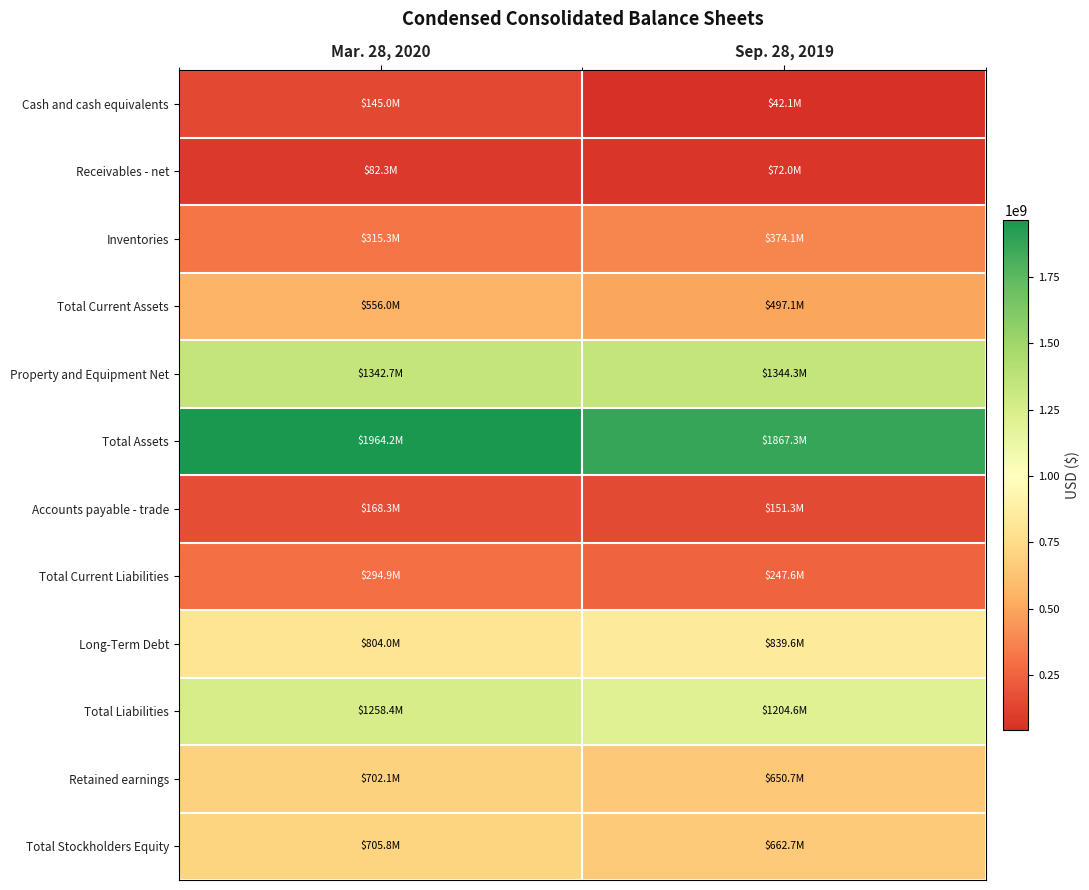

List the series in order of their peak value, highest first.

Total Assets, Property and Equipment Net, Total Liabilities, Long-Term Debt, Total Stockholders Equity, Retained earnings, Total Current Assets, Inventories, Total Current Liabilities, Accounts payable - trade, Cash and cash equivalents, Receivables - net